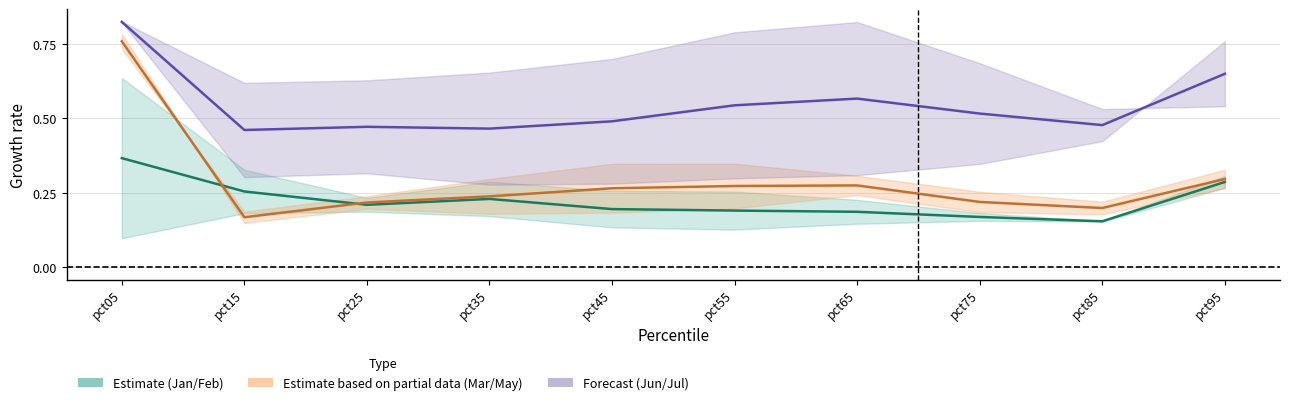

Does the chart have visible grid lines?

Yes